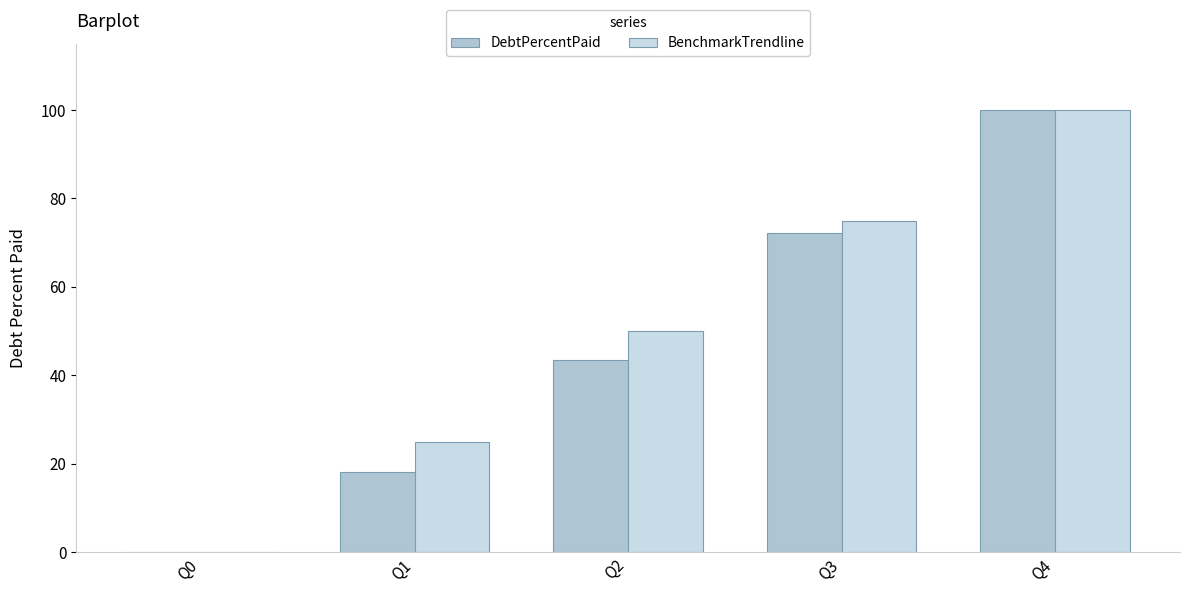

Which has a higher value, Q4 or Q1?

Q4